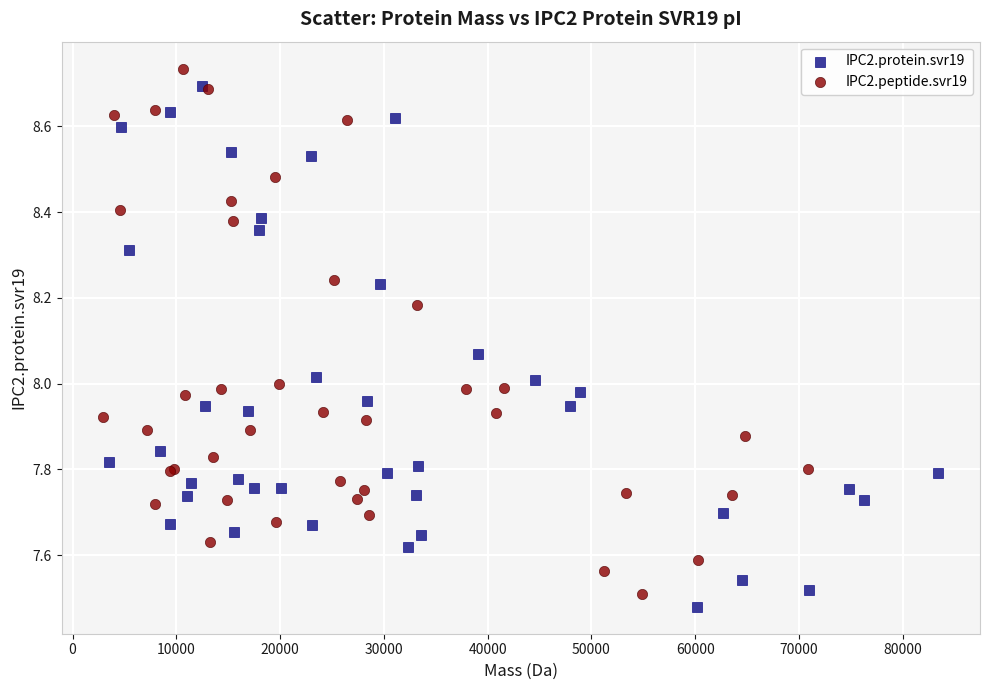

Which series contains the highest Y value?

IPC2.peptide.svr19